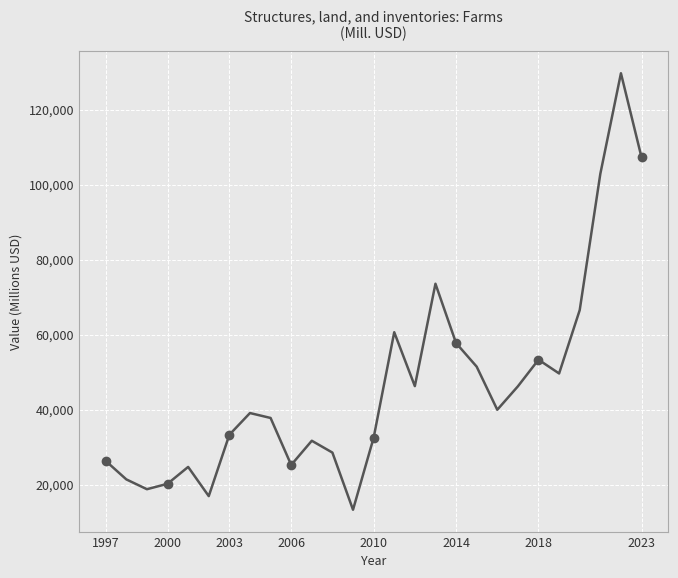

What is the value of the 20th point from the left?

39999